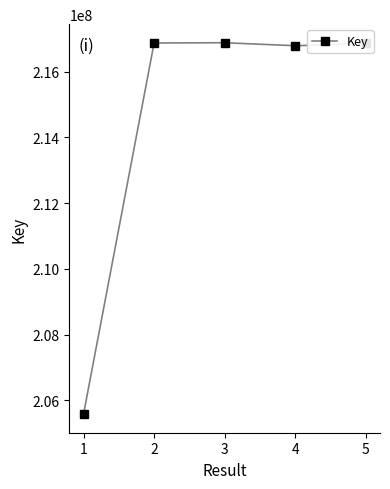

What is the sum of the values at 4 and 3?

433660380